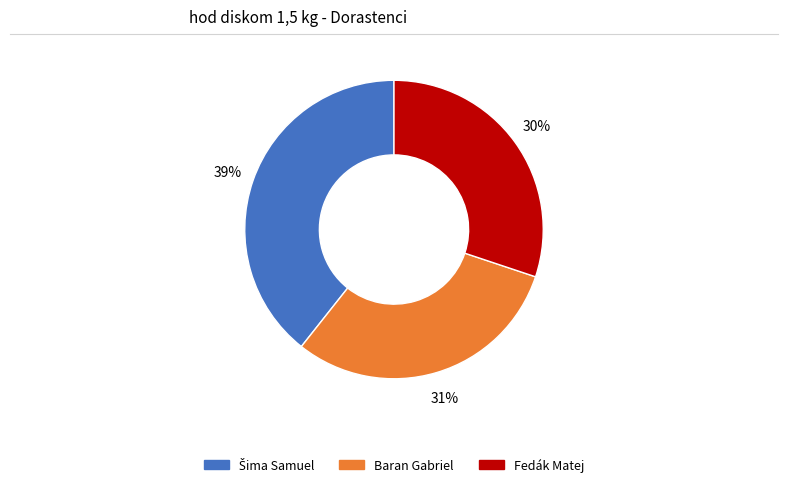

Does Fedák Matej account for over 50% of the chart?

No